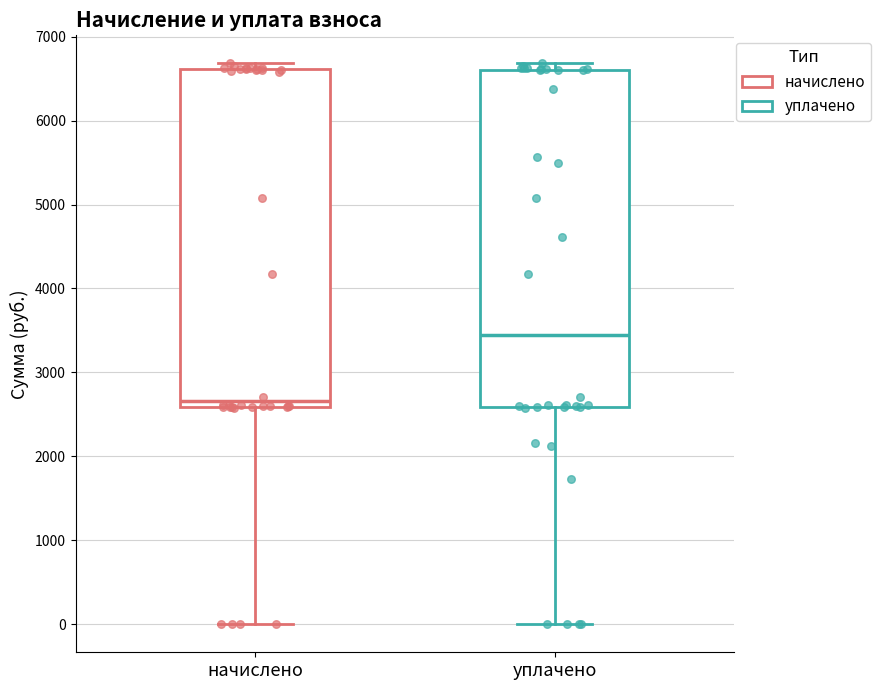

Reading left to right, read every box against the y-axis: the position of its median line, the range the box covers, and the ends of its whiskers. The values are not printed on the chart, so give them approximately, as read against the axis.

начислено: median 2700, box 2600 to 6600, whiskers 0 to 6700
уплачено: median 3400, box 2600 to 6600, whiskers 0 to 6700